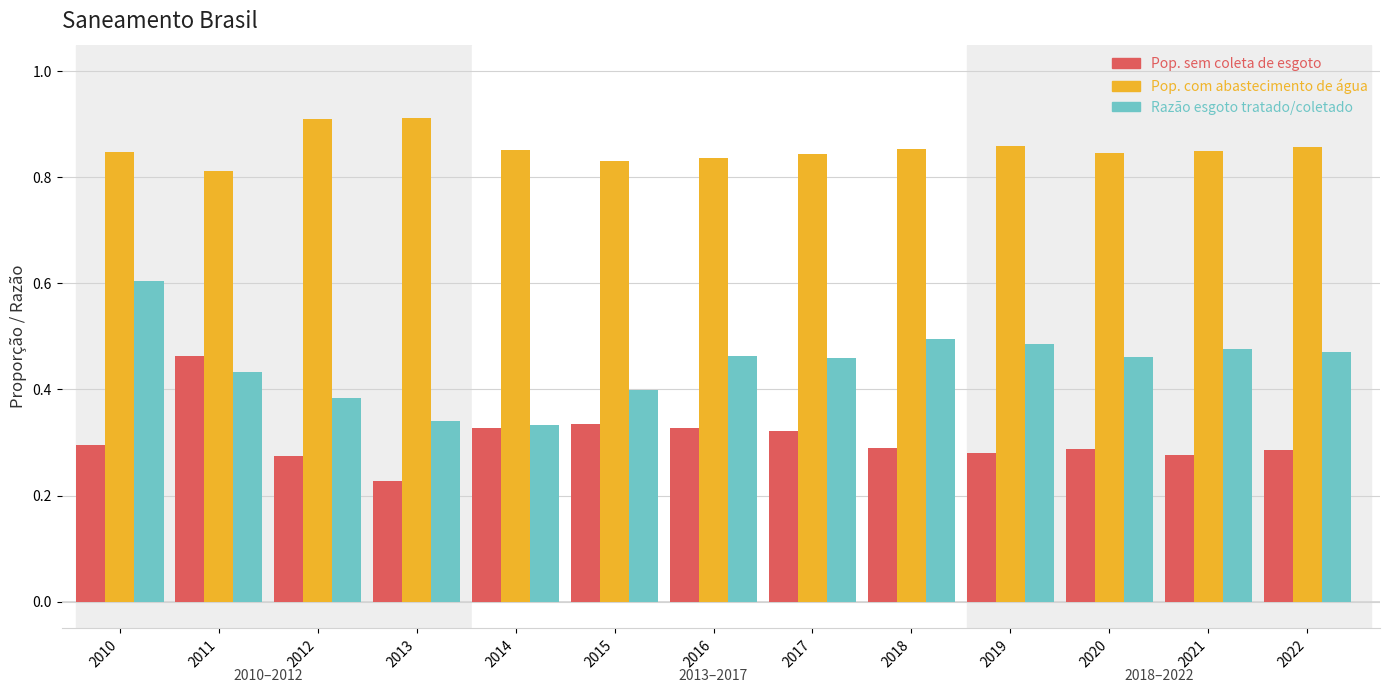

What is the spread (max minus min) of values at 2012?

0.6